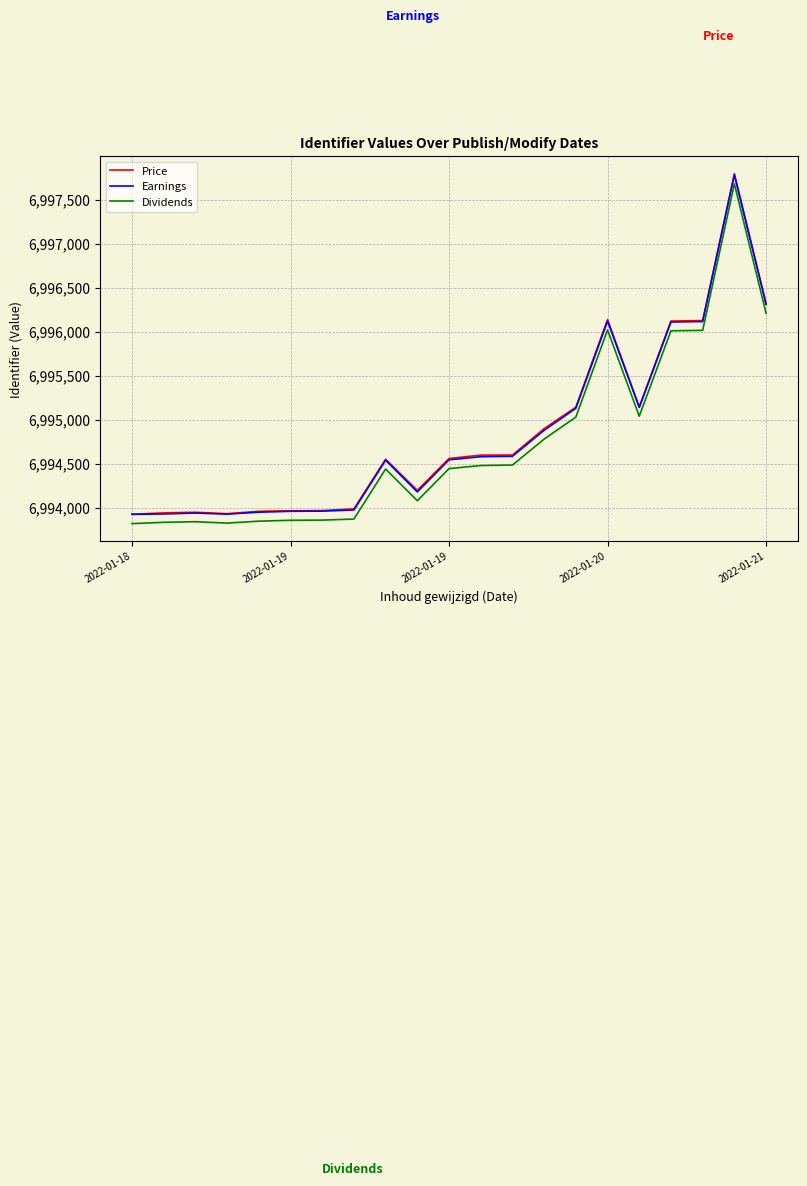

What is the smallest value displayed?

6993820